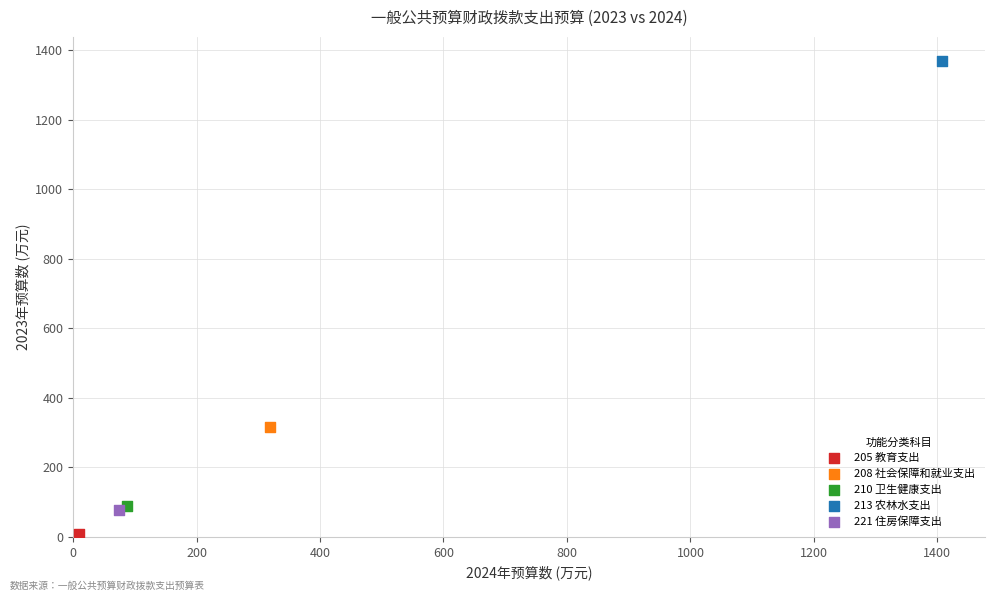

Which series reaches the maximum Y coordinate?

213 农林水支出